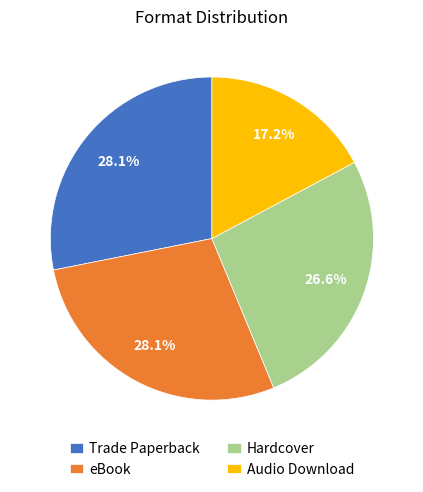

To the nearest percent, what is the combined percentage of Hardcover and eBook?

55%